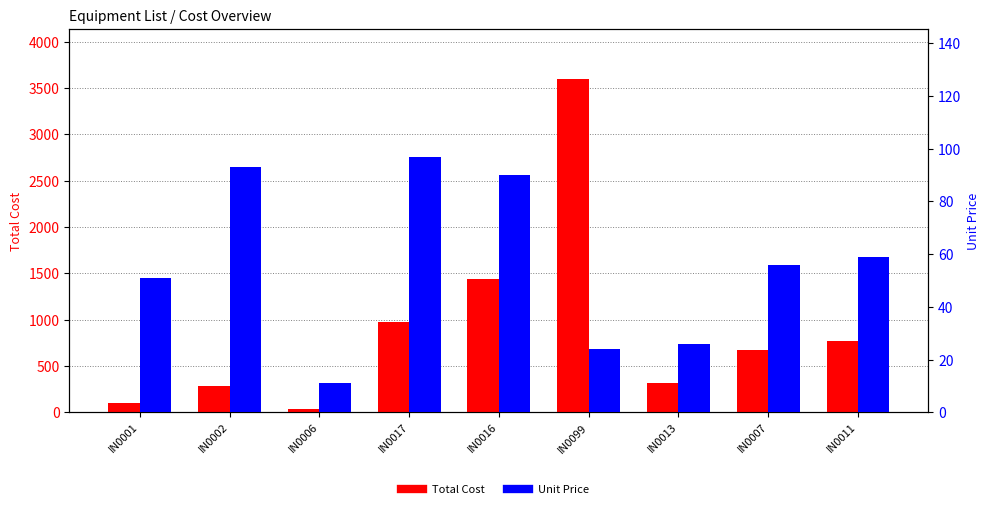

What is the sum of the Unit Price values at IN0001 and IN0017?

148